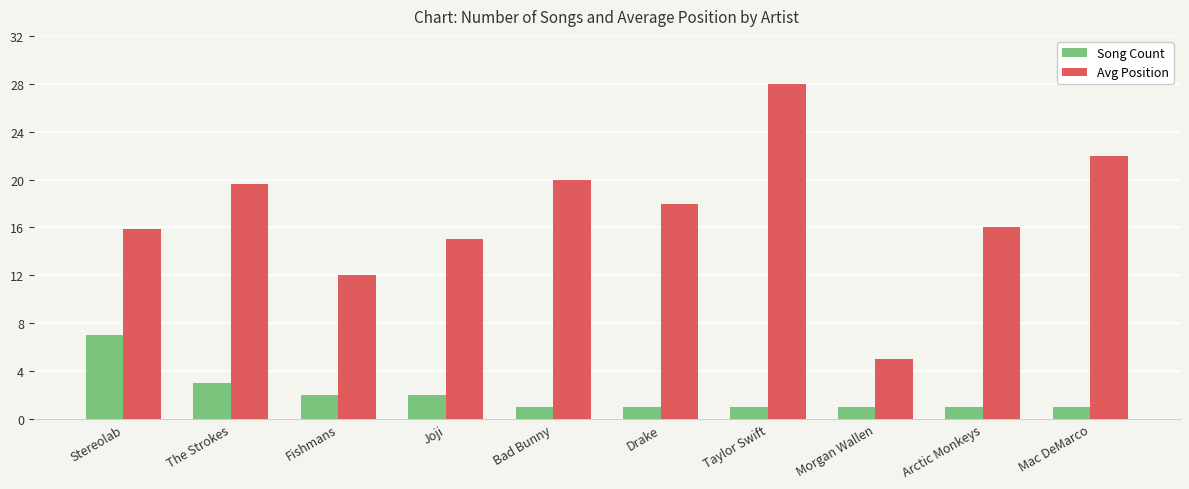

Are the bars horizontal?

No